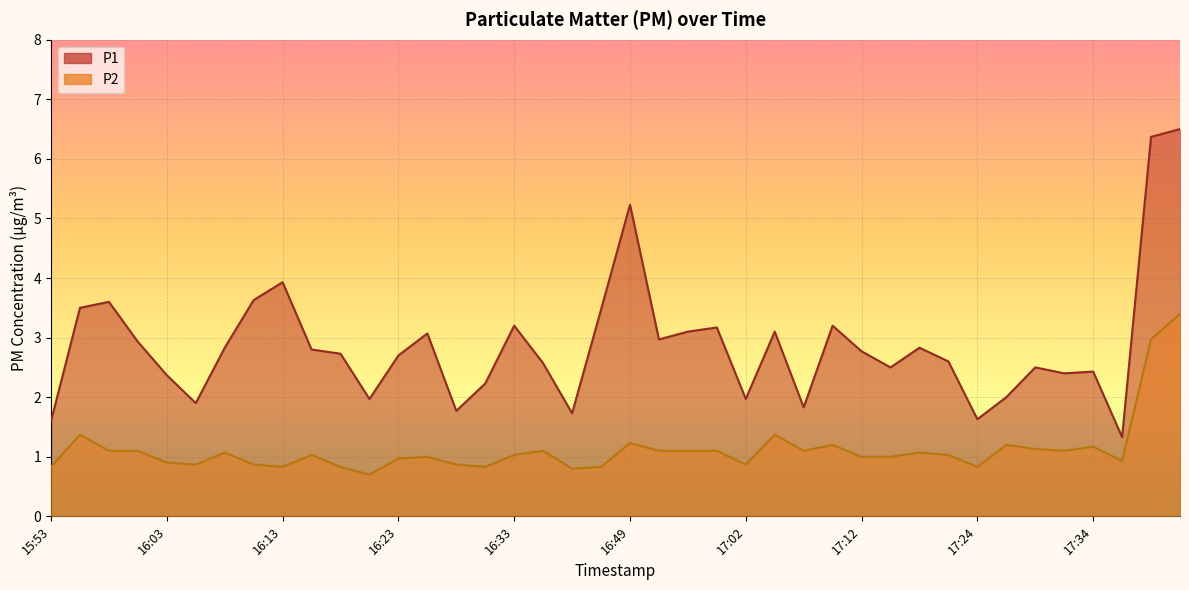

Is it true that P1 equals 2.1 at 17:37?

False